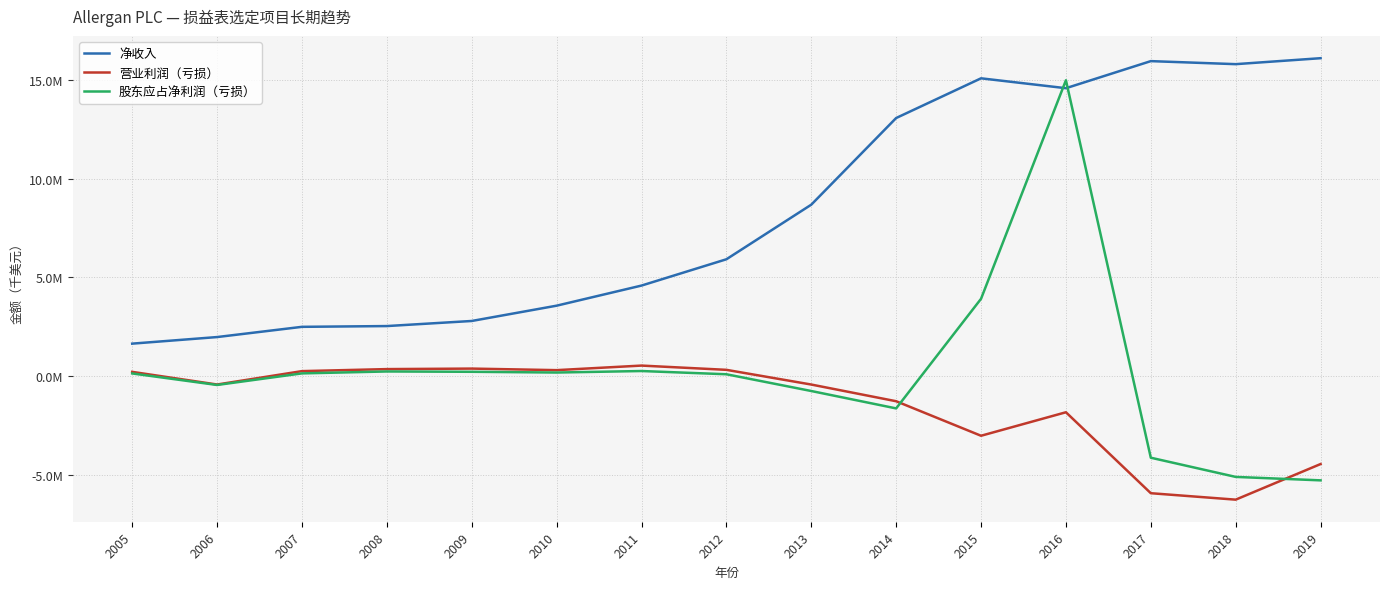

True or false: 营业利润（亏损） and 净收入 intersect in this chart.

False